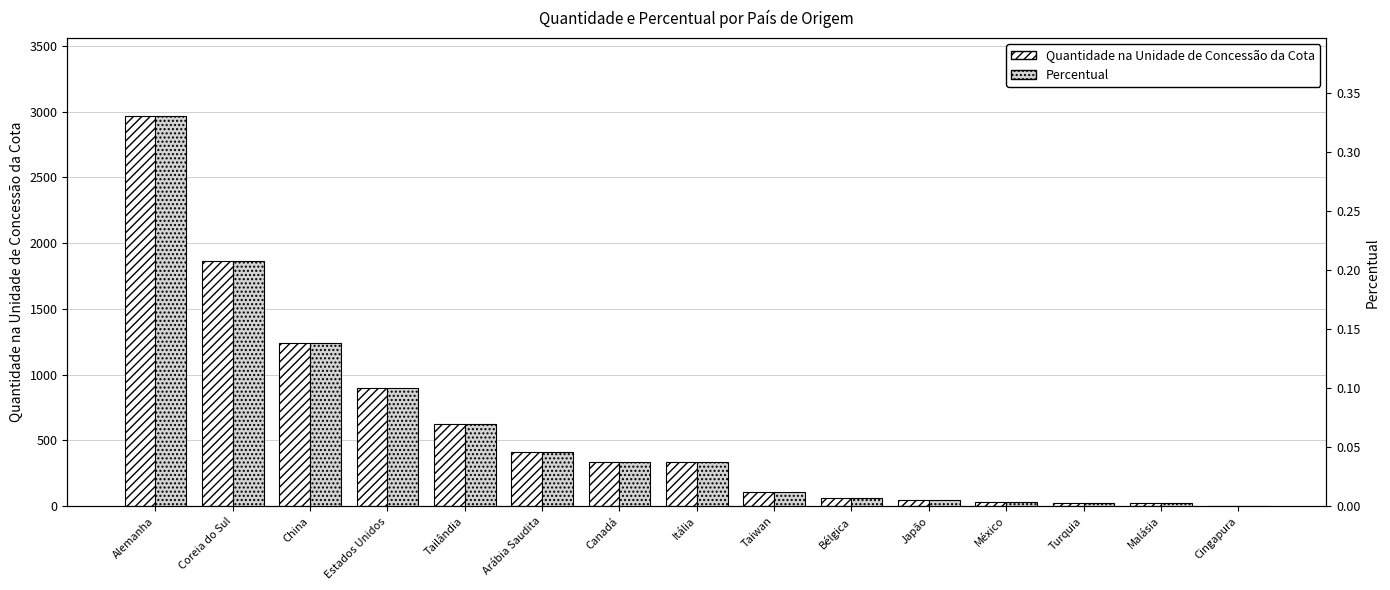

How many data points in Quantidade na Unidade de Concessão da Cota are less than 338?

7